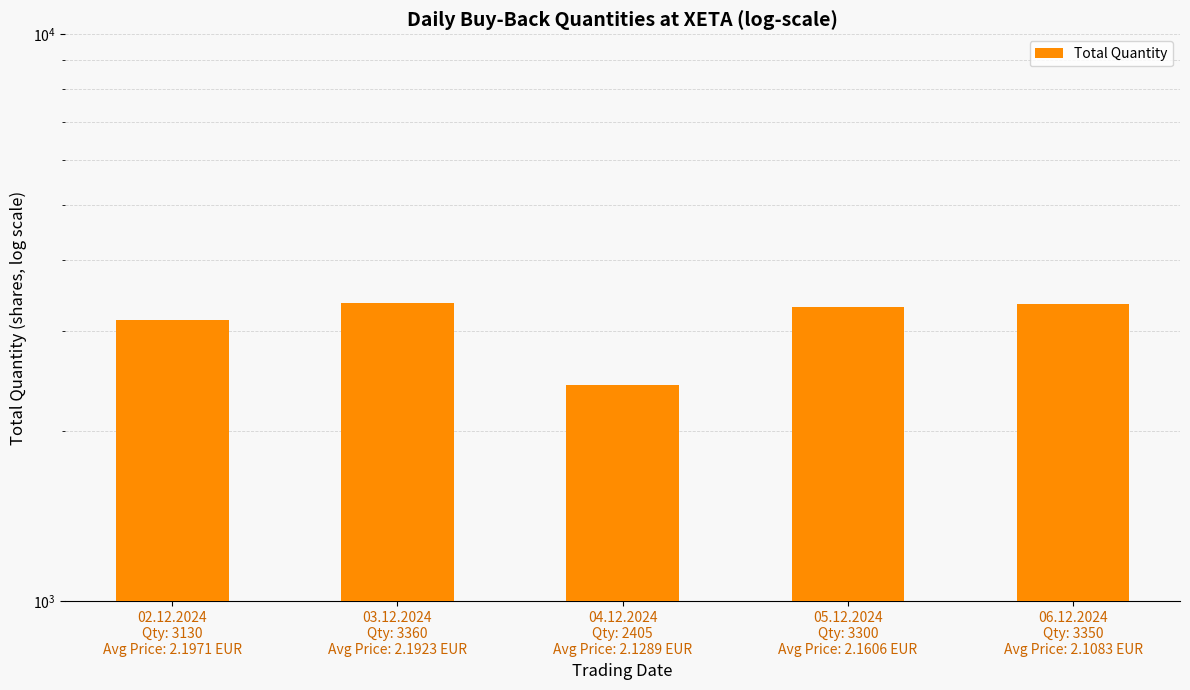

Between 03.12.2024
Qty: 3360
Avg Price: 2.1923 EUR and 02.12.2024
Qty: 3130
Avg Price: 2.1971 EUR, which is larger?

03.12.2024
Qty: 3360
Avg Price: 2.1923 EUR